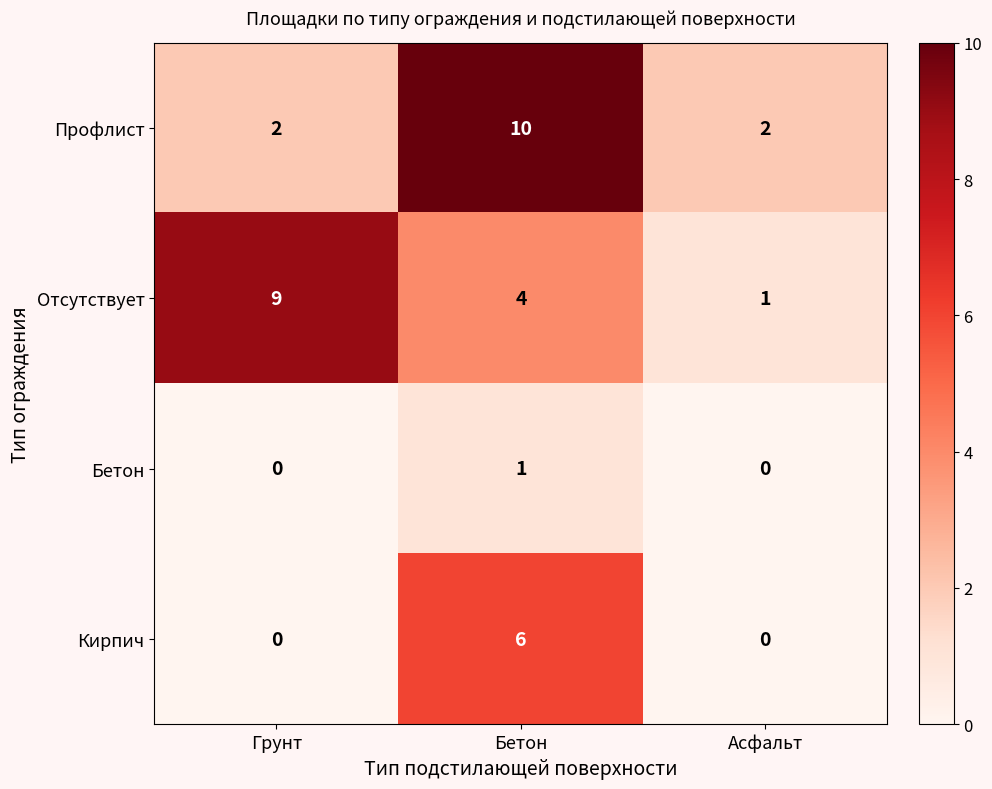

At which label does Бетон reach its peak?

Бетон